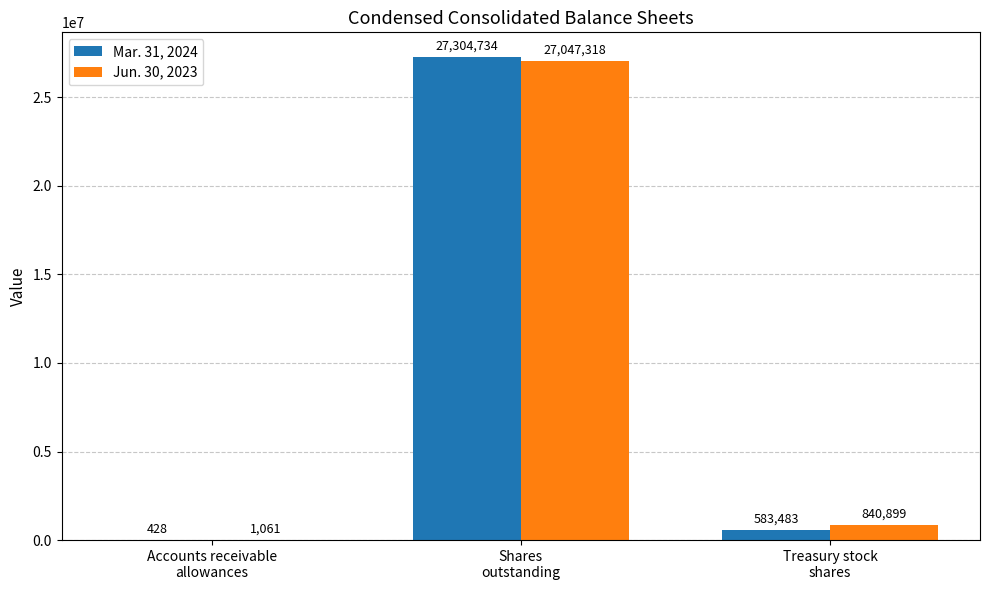

Reading right to left, what are all the values shown in this chart?

Mar. 31, 2024: 583483	27304734	428
Jun. 30, 2023: 840899	27047318	1061